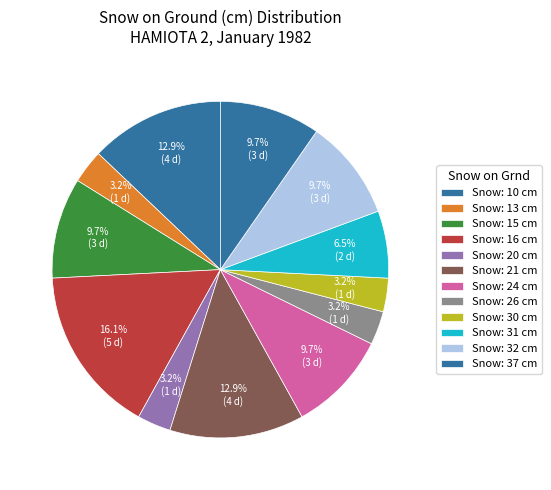

Count the number of slices in the pie.

12